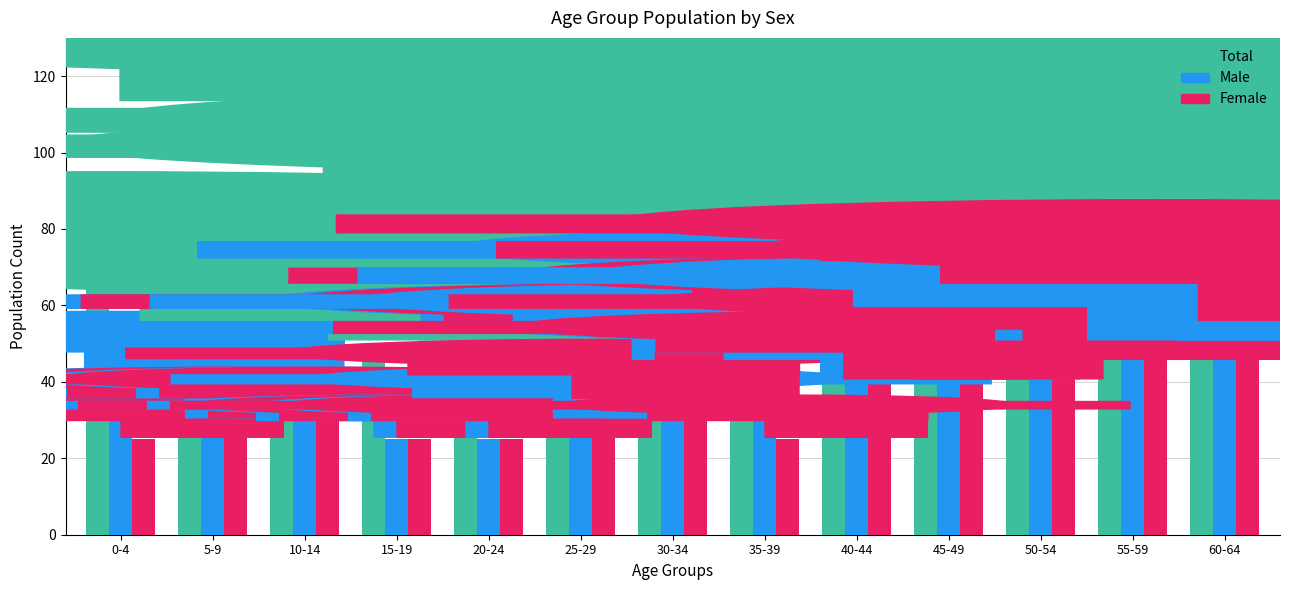

Which category has the highest value in the Female series?

55-59